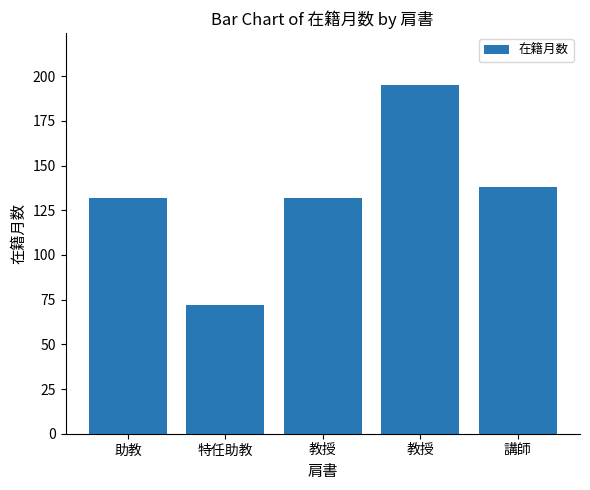

What is the ratio of the value at 助教 to the value at 特任助教?

1.8